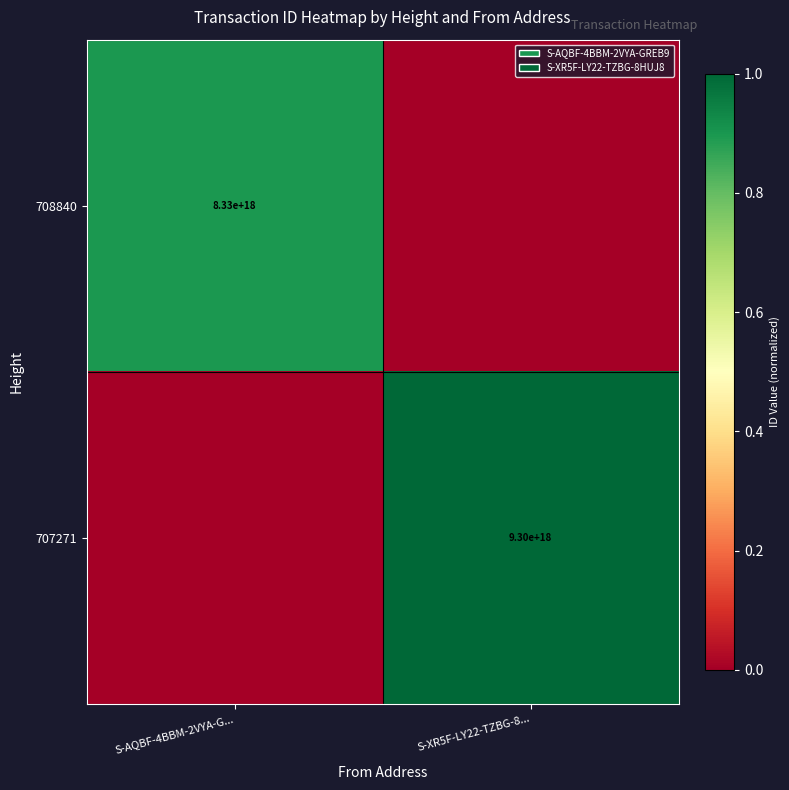

Is it true that 707271 equals 12783068507427028992 at S-XR5F-LY22-TZBG-8...?

False